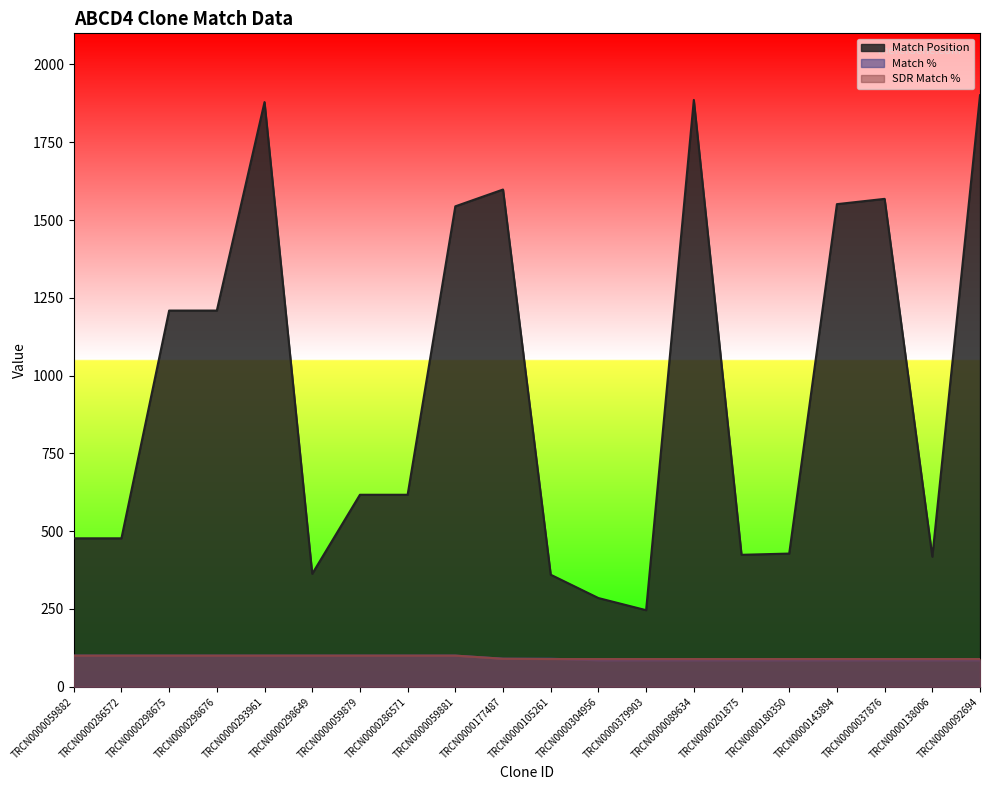

True or false: Match % has a value of 100 at TRCN0000059882.

True